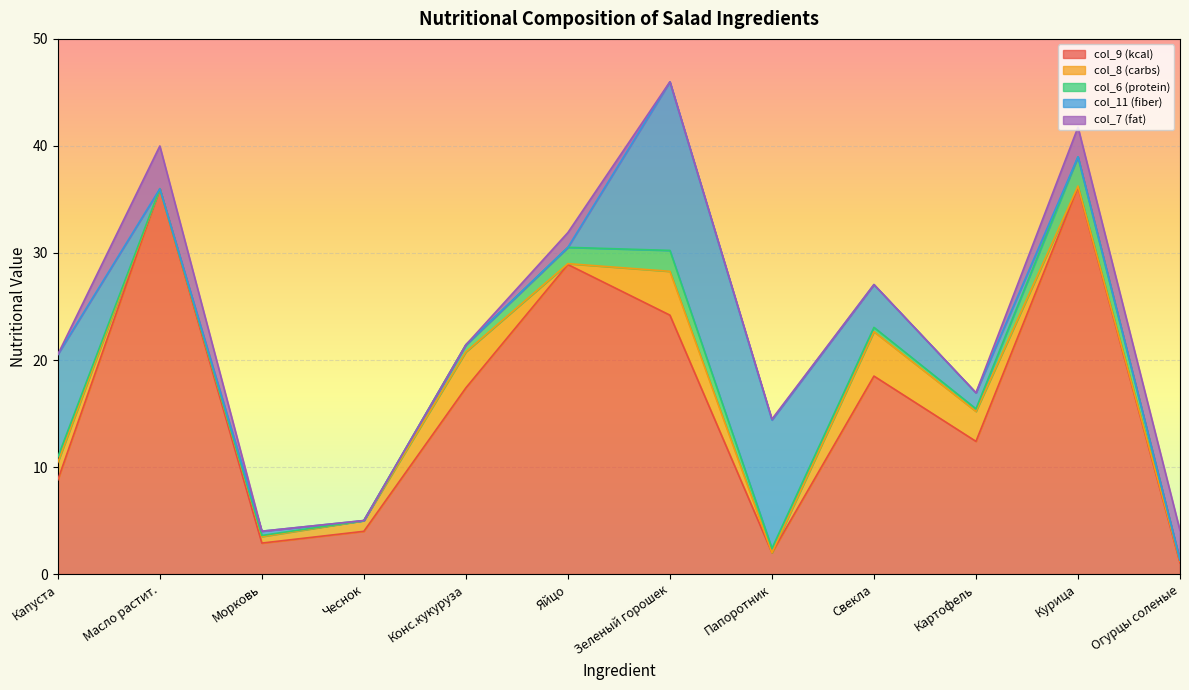

At how many categories does at least one series exceed 12?

7